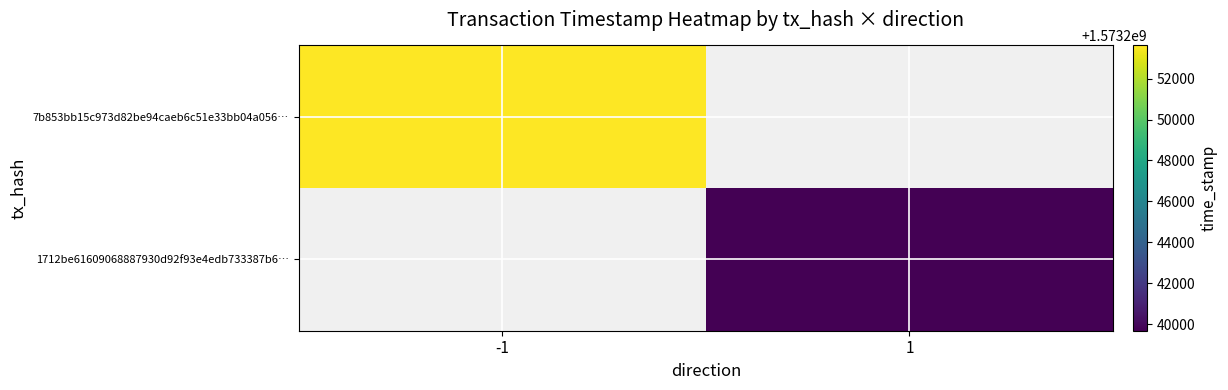

Is the value of 1712be61609068887930d92f93e4edb733387b6… at -1 greater than the value of 7b853bb15c973d82be94caeb6c51e33bb04a056… at 1?

No